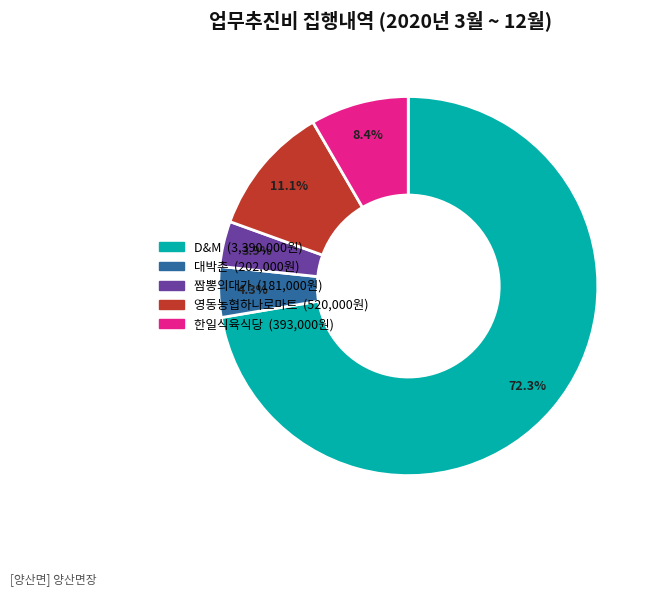

Does any single category account for the majority?

Yes